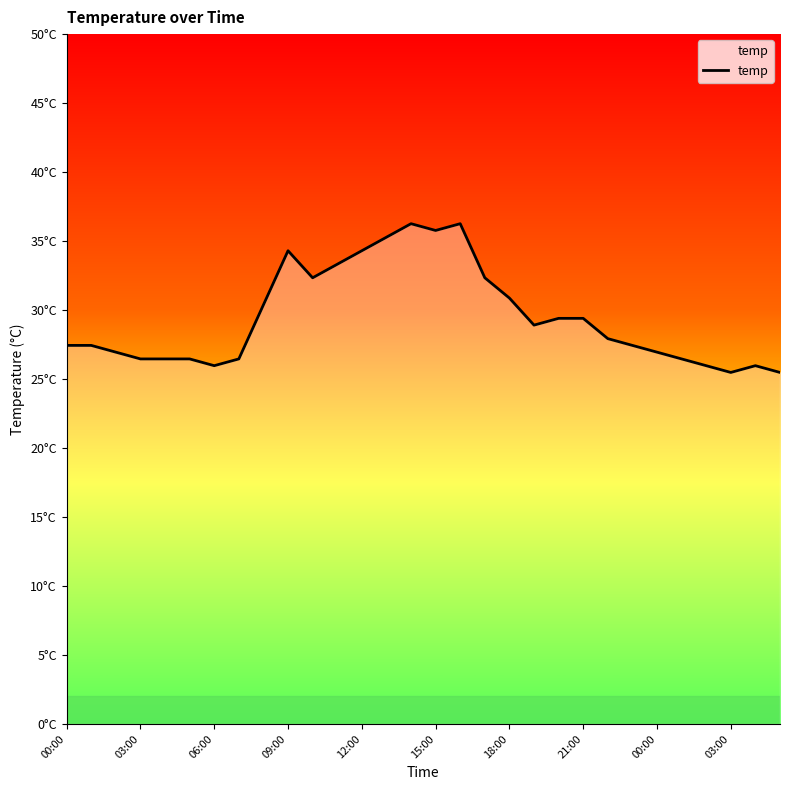

What is the value of the 11th point from the left?

32.3